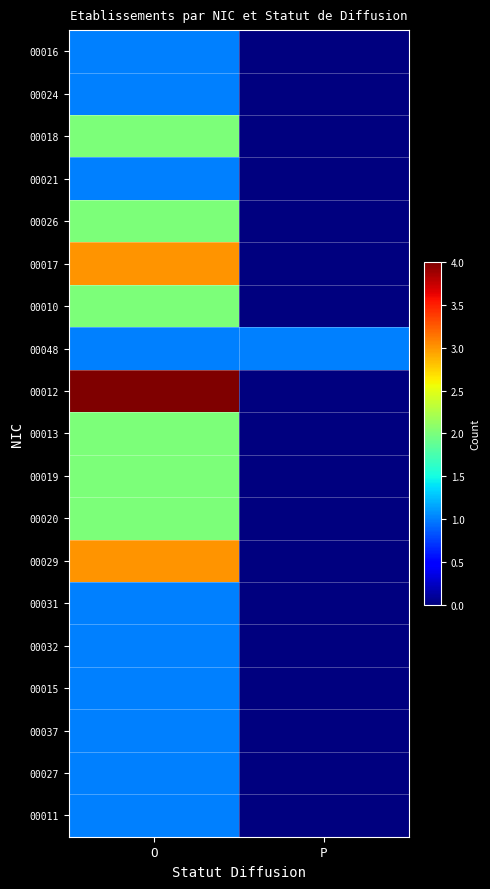

What is the maximum value shown in the chart?

4